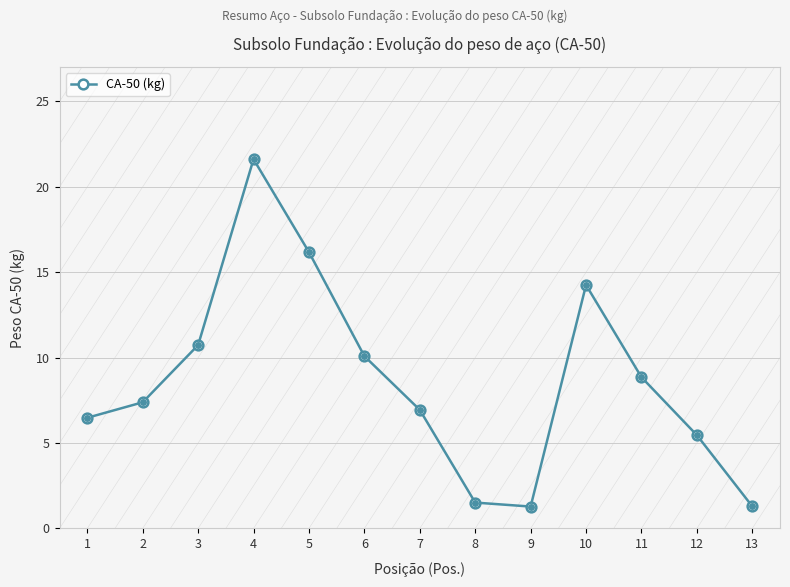

Where does the data first go above 7?

2